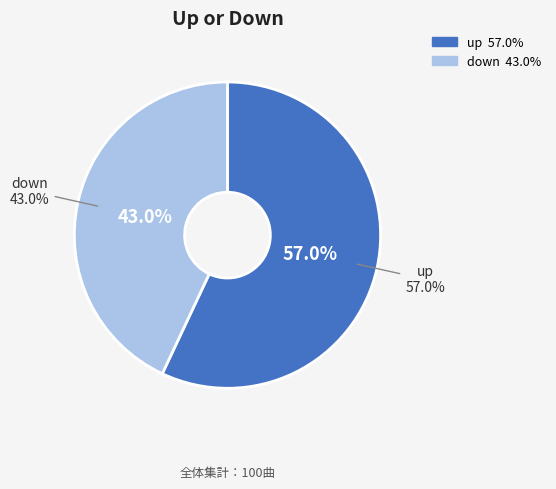

True or false: up accounts for 64% of the total.

False